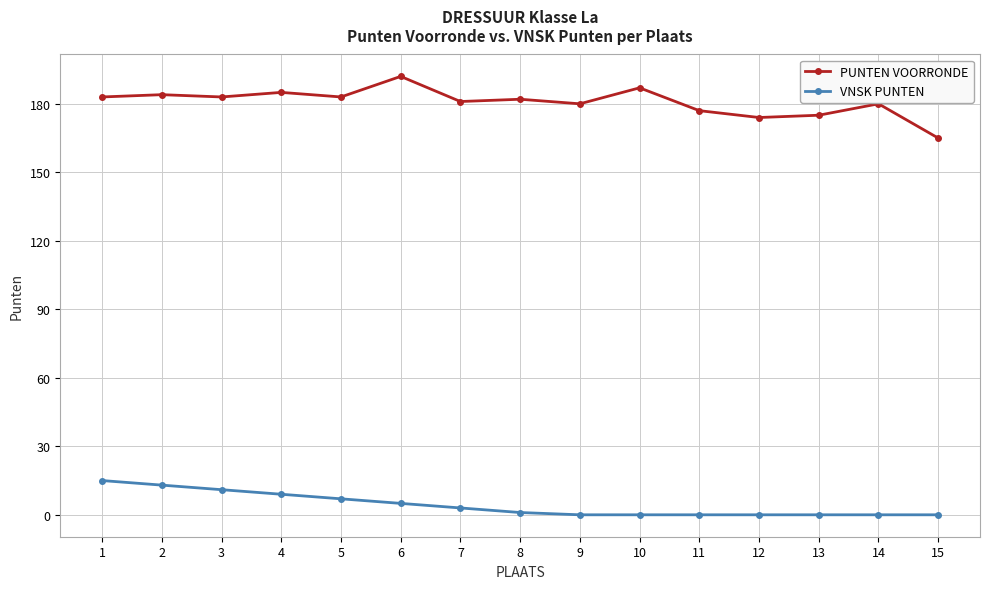

True or false: PUNTEN VOORRONDE and VNSK PUNTEN intersect in this chart.

False